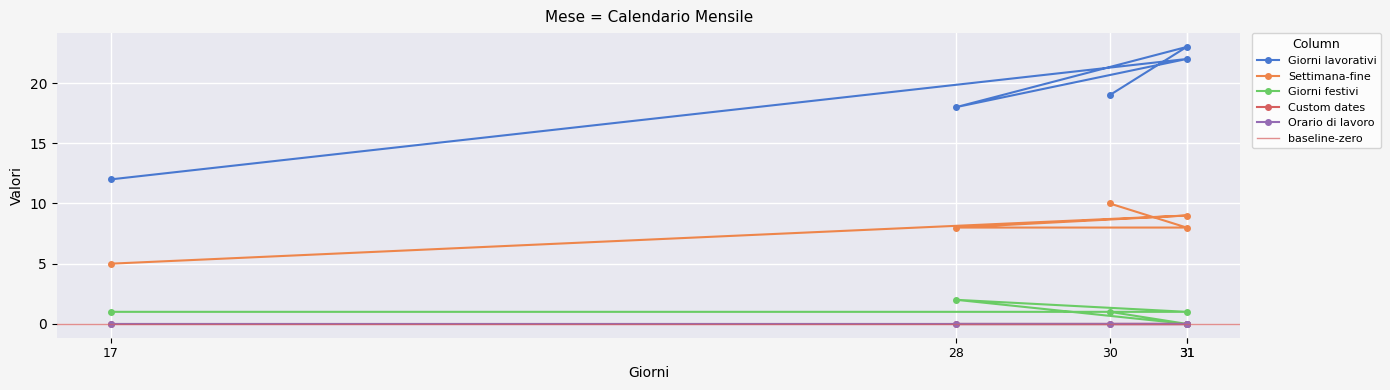

What is the value of the Giorni lavorativi point at the 2nd from the left?

22